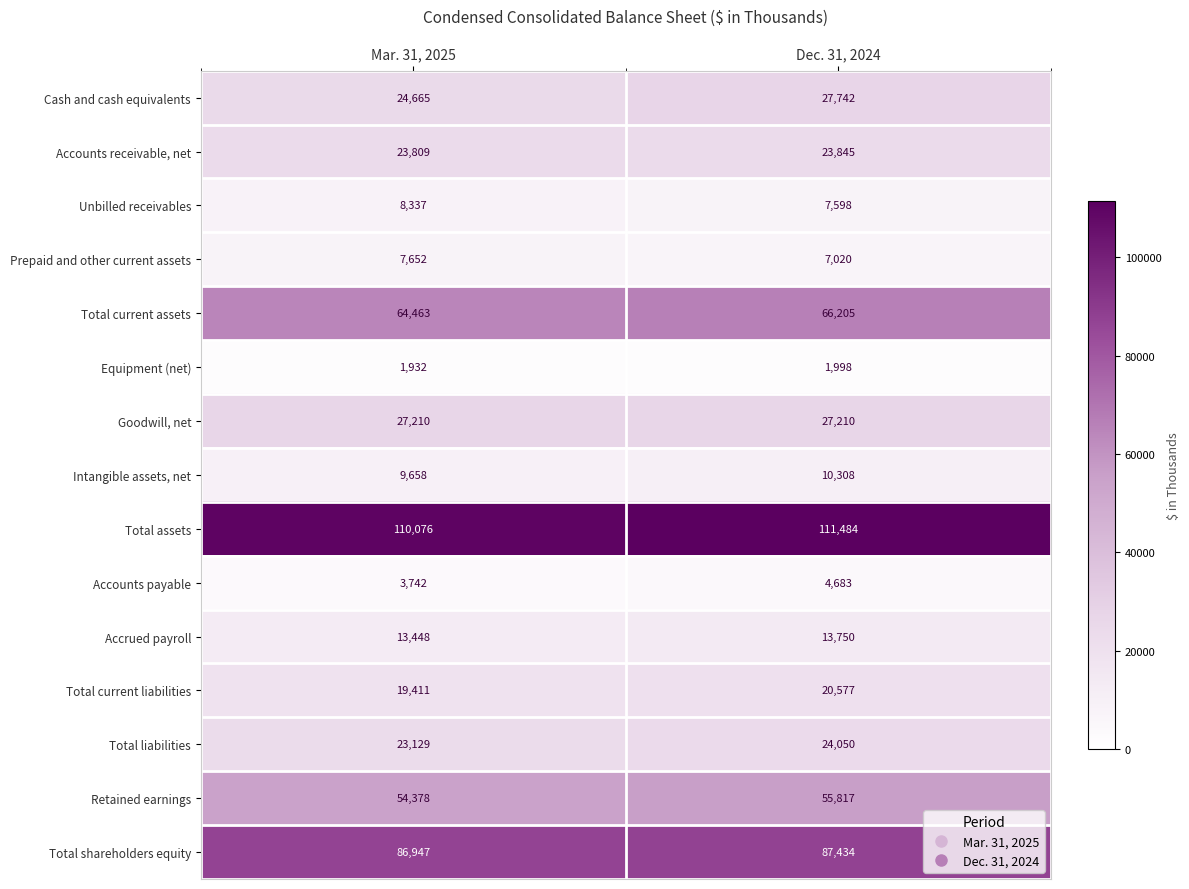

Rank the series at Mar. 31, 2025 from lowest to highest value.

Equipment (net), Accounts payable, Prepaid and other current assets, Unbilled receivables, Intangible assets, net, Accrued payroll, Total current liabilities, Total liabilities, Accounts receivable, net, Cash and cash equivalents, Goodwill, net, Retained earnings, Total current assets, Total shareholders equity, Total assets